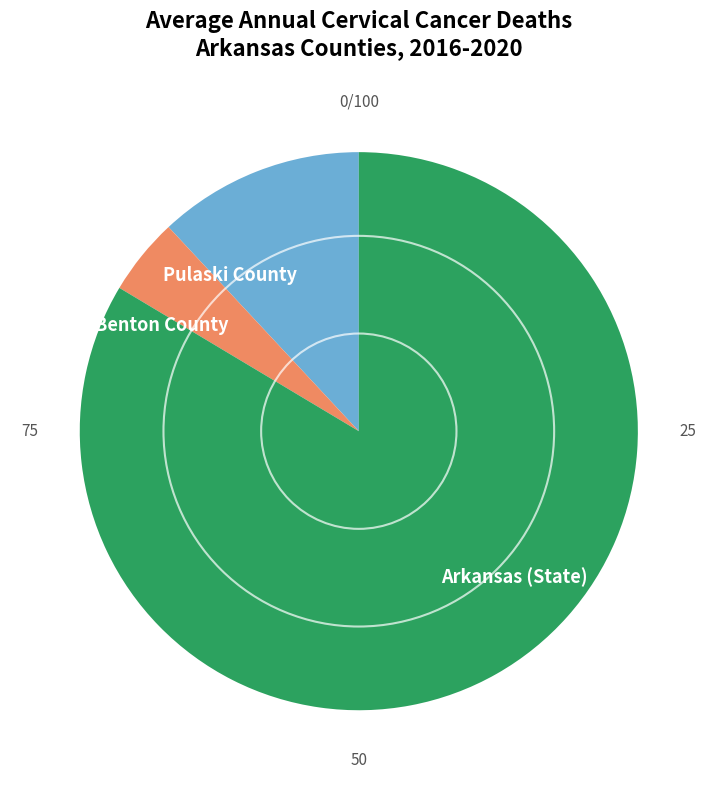

How many slices are in this pie chart?

3